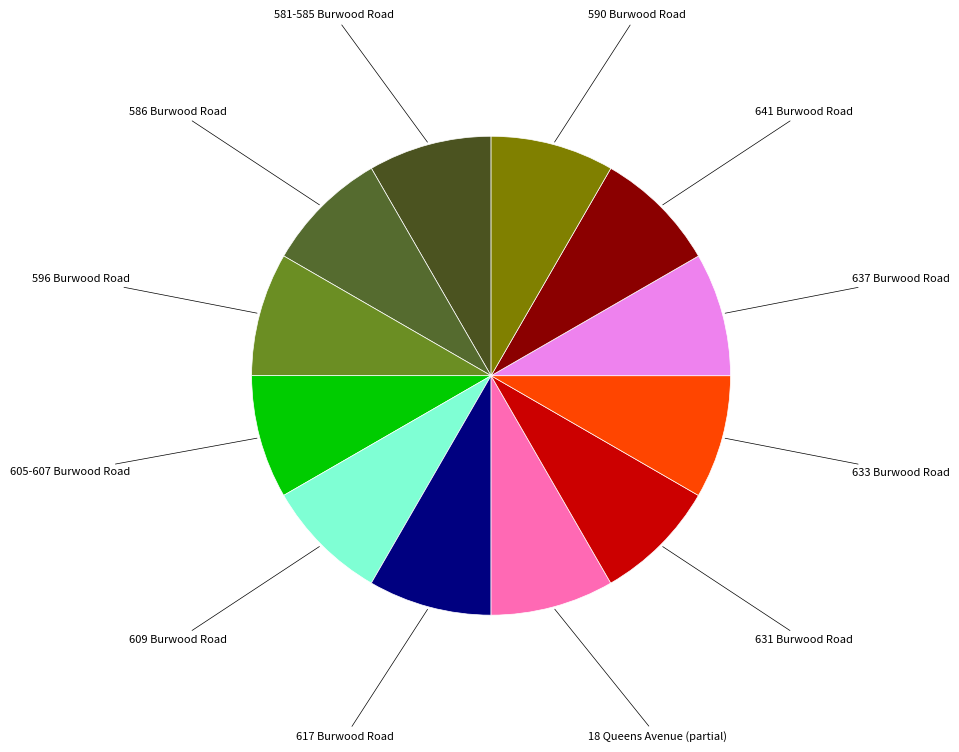

True or false: 581-585 Burwood Road accounts for 8% of the total.

True